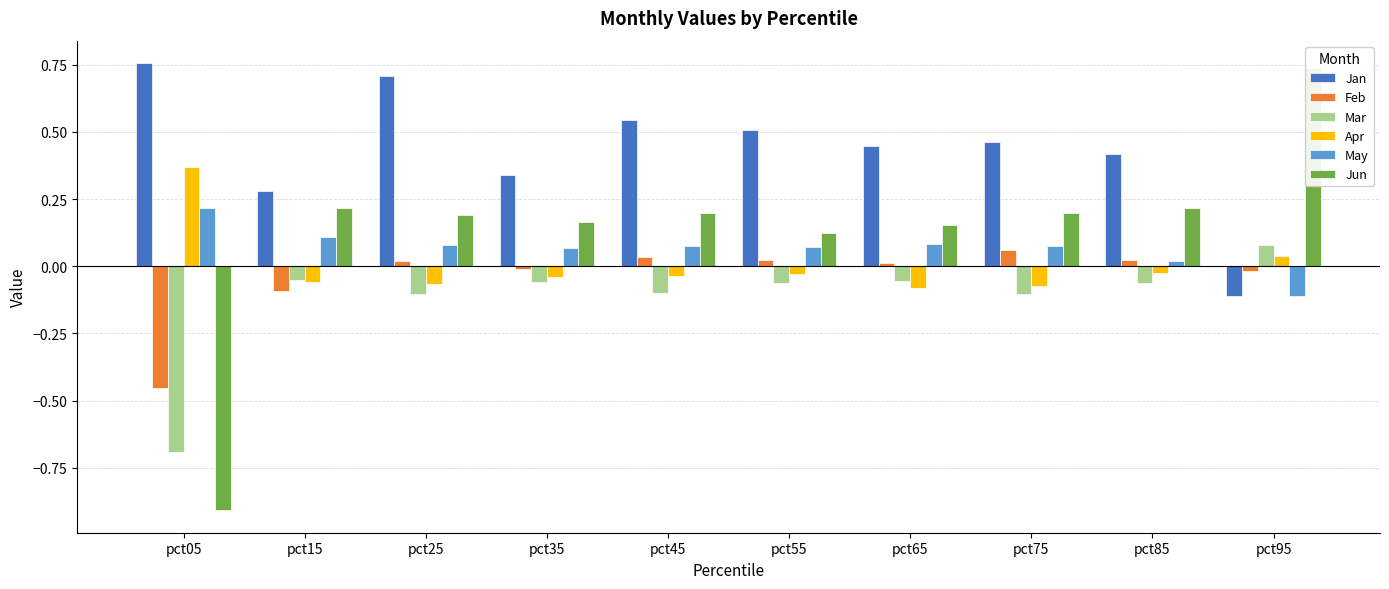

Does the chart contain any negative values?

Yes